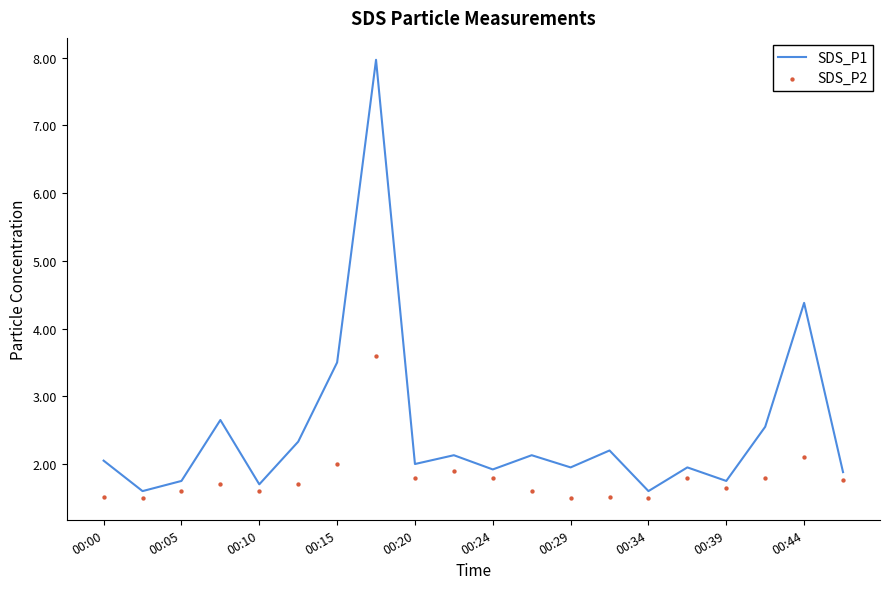

What is the lowest value of the SDS_P1 series?

1.6